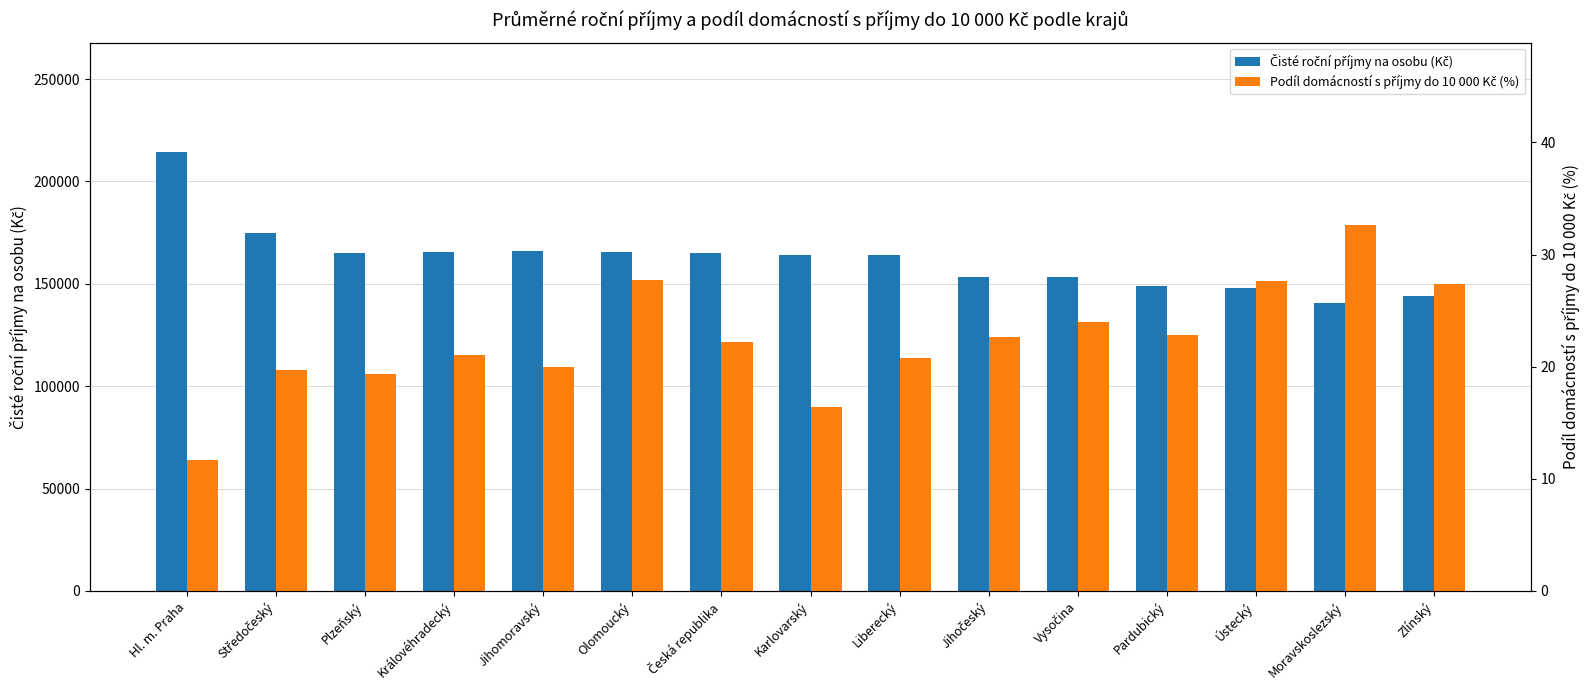

Which has a higher value, Vysočina or Středočeský?

Středočeský